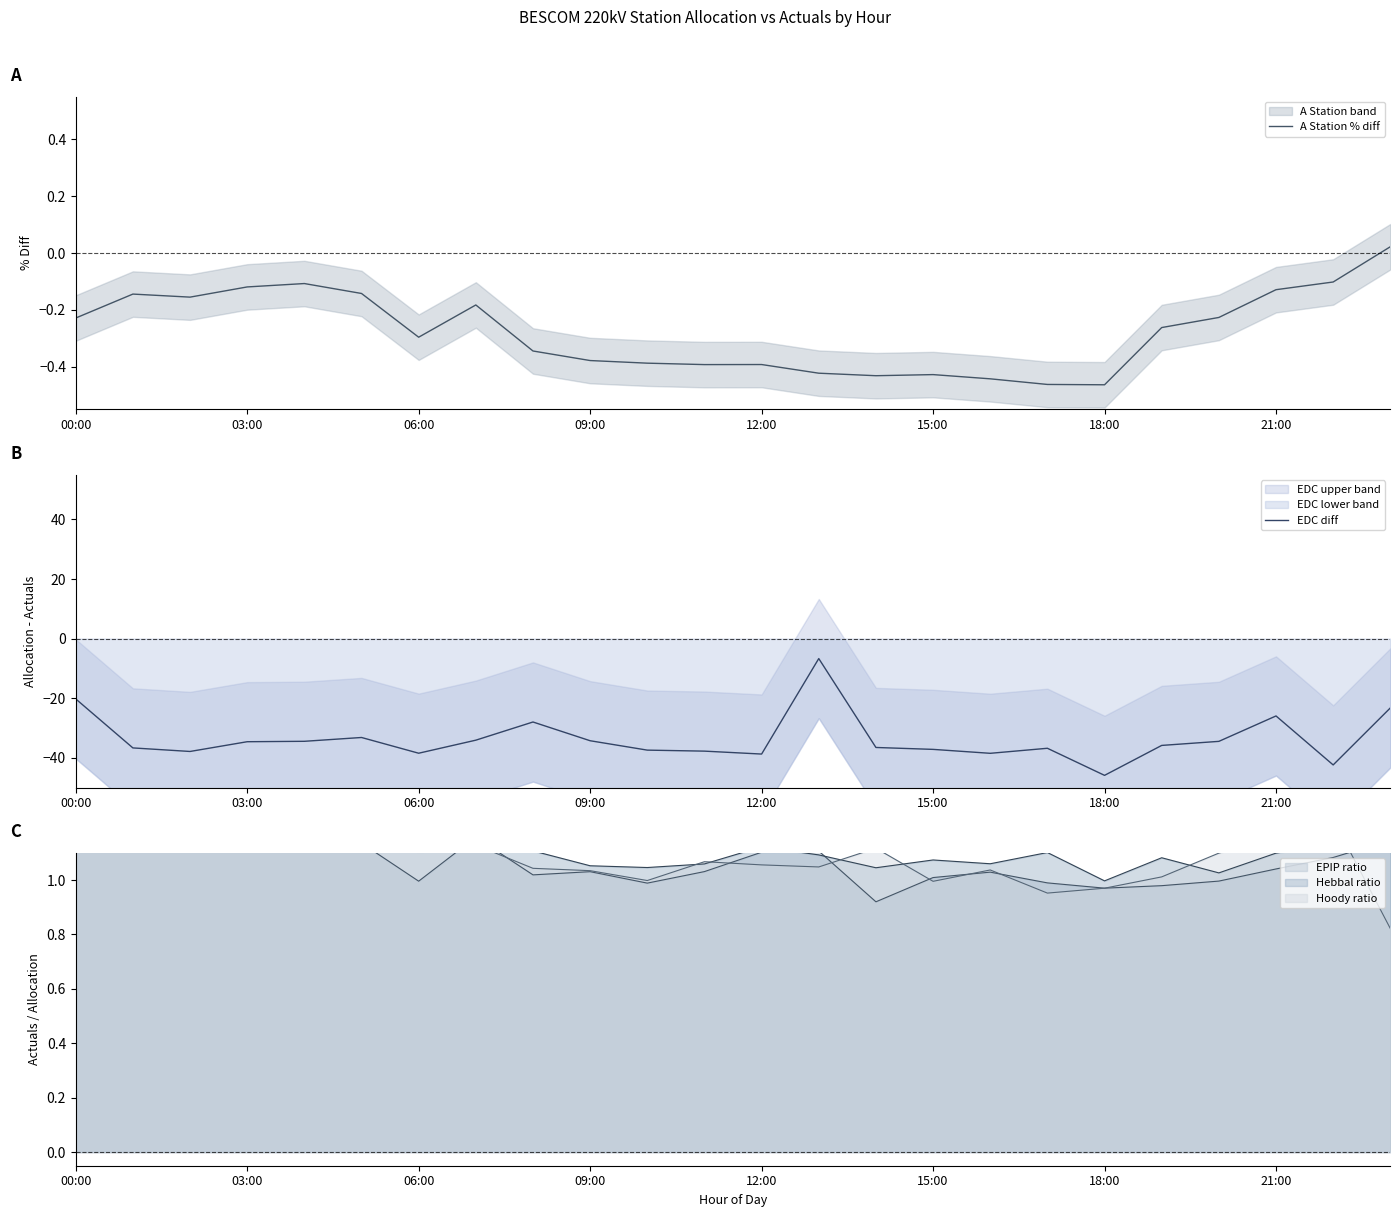

The value of EDC diff at 15:00 is -23.7. True or false?

False